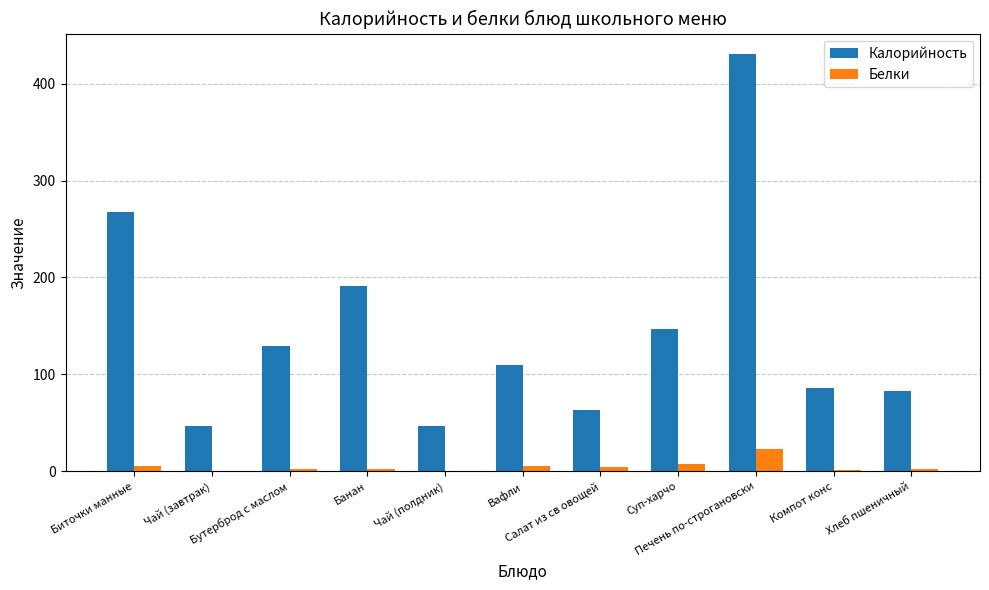

Which series has the largest total across all categories?

Калорийность